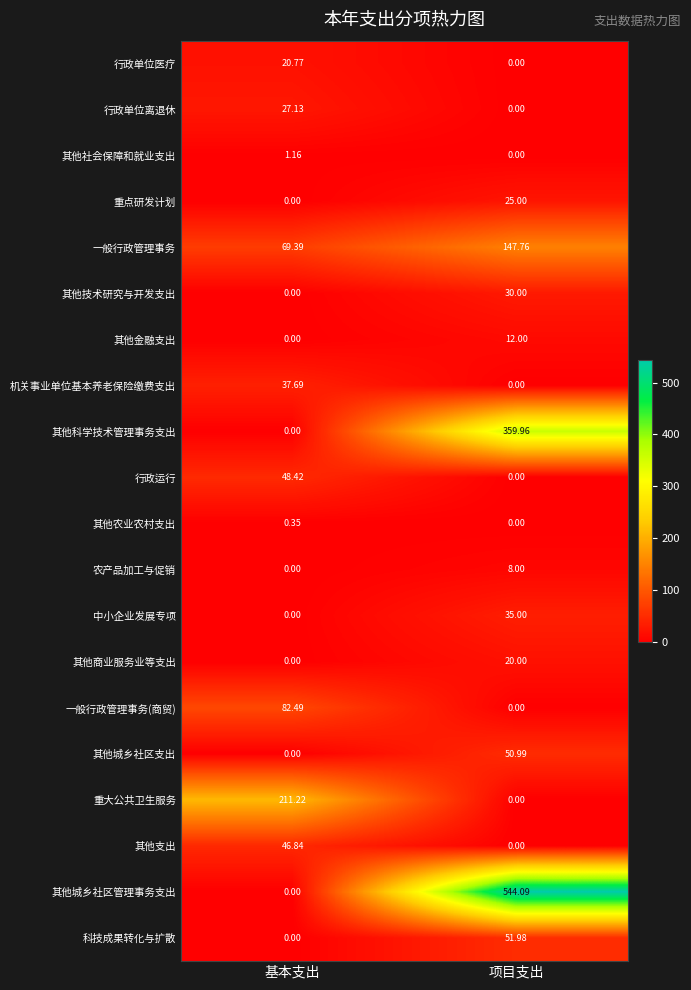

List the series in order of their peak value, highest first.

其他城乡社区管理事务支出, 其他科学技术管理事务支出, 重大公共卫生服务, 一般行政管理事务, 一般行政管理事务(商贸), 科技成果转化与扩散, 其他城乡社区支出, 行政运行, 其他支出, 机关事业单位基本养老保险缴费支出, 中小企业发展专项, 其他技术研究与开发支出, 行政单位离退休, 重点研发计划, 行政单位医疗, 其他商业服务业等支出, 其他金融支出, 农产品加工与促销, 其他社会保障和就业支出, 其他农业农村支出